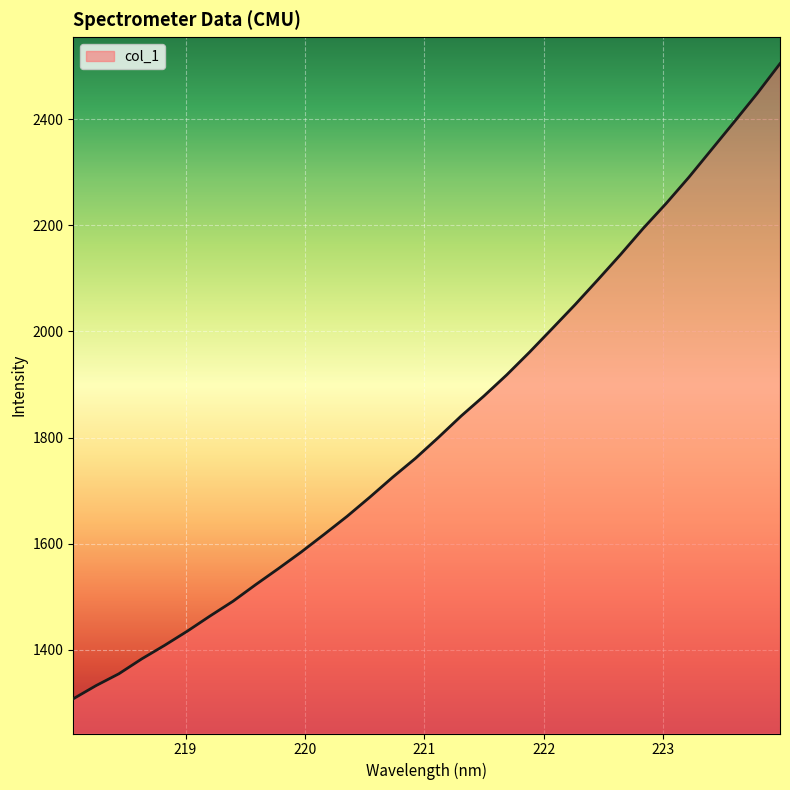

What is the difference between the maximum and minimum values?

1196.7